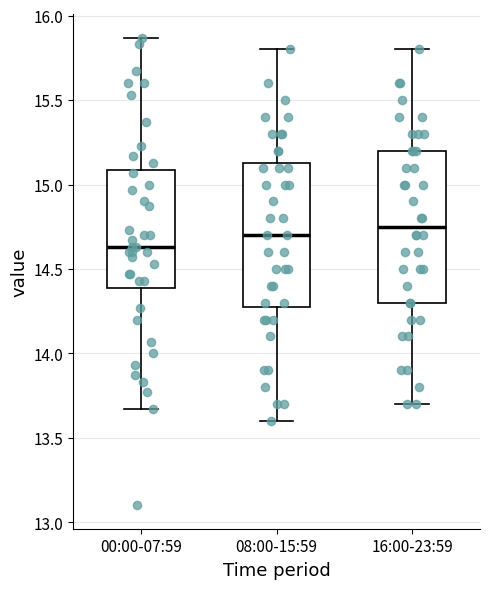

Reading left to right, read every box against the y-axis: the position of its median line, the range the box covers, and the ends of its whiskers. The values are not printed on the chart, so give them approximately, as read against the axis.

00:00-07:59: median 14.65, box 14.40 to 15.10, whiskers 13.65 to 15.85
08:00-15:59: median 14.70, box 14.30 to 15.15, whiskers 13.60 to 15.80
16:00-23:59: median 14.75, box 14.30 to 15.20, whiskers 13.70 to 15.80